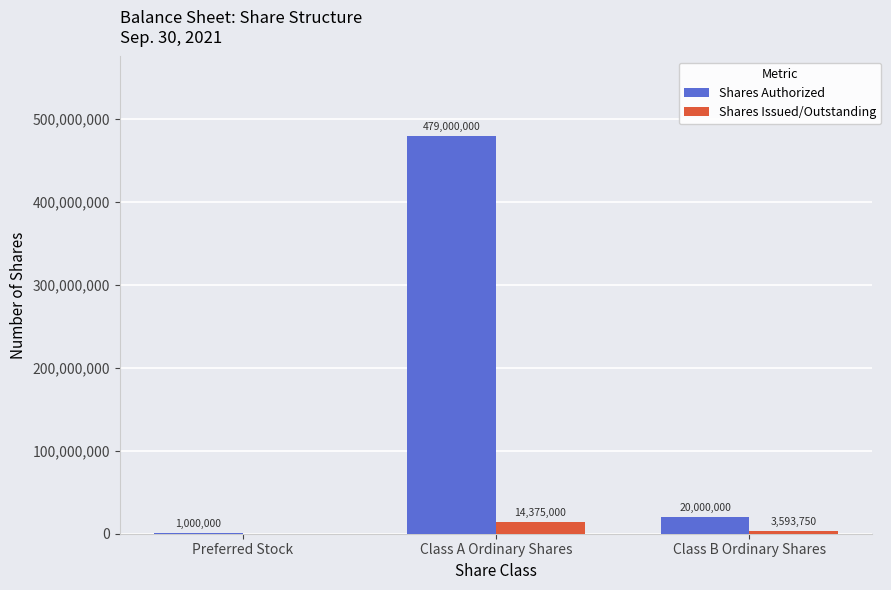

How many data points does each series have?

3